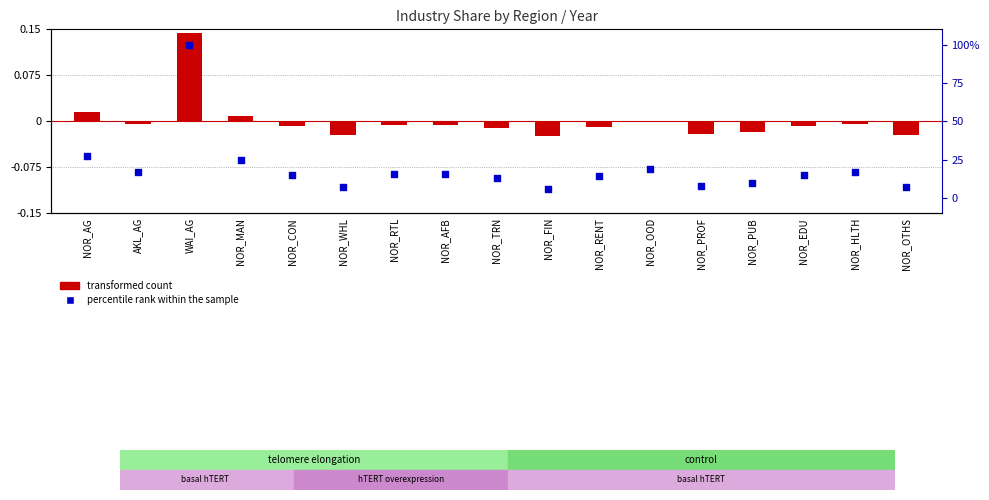

At which category is the sum across all series the highest?

WAI_AG